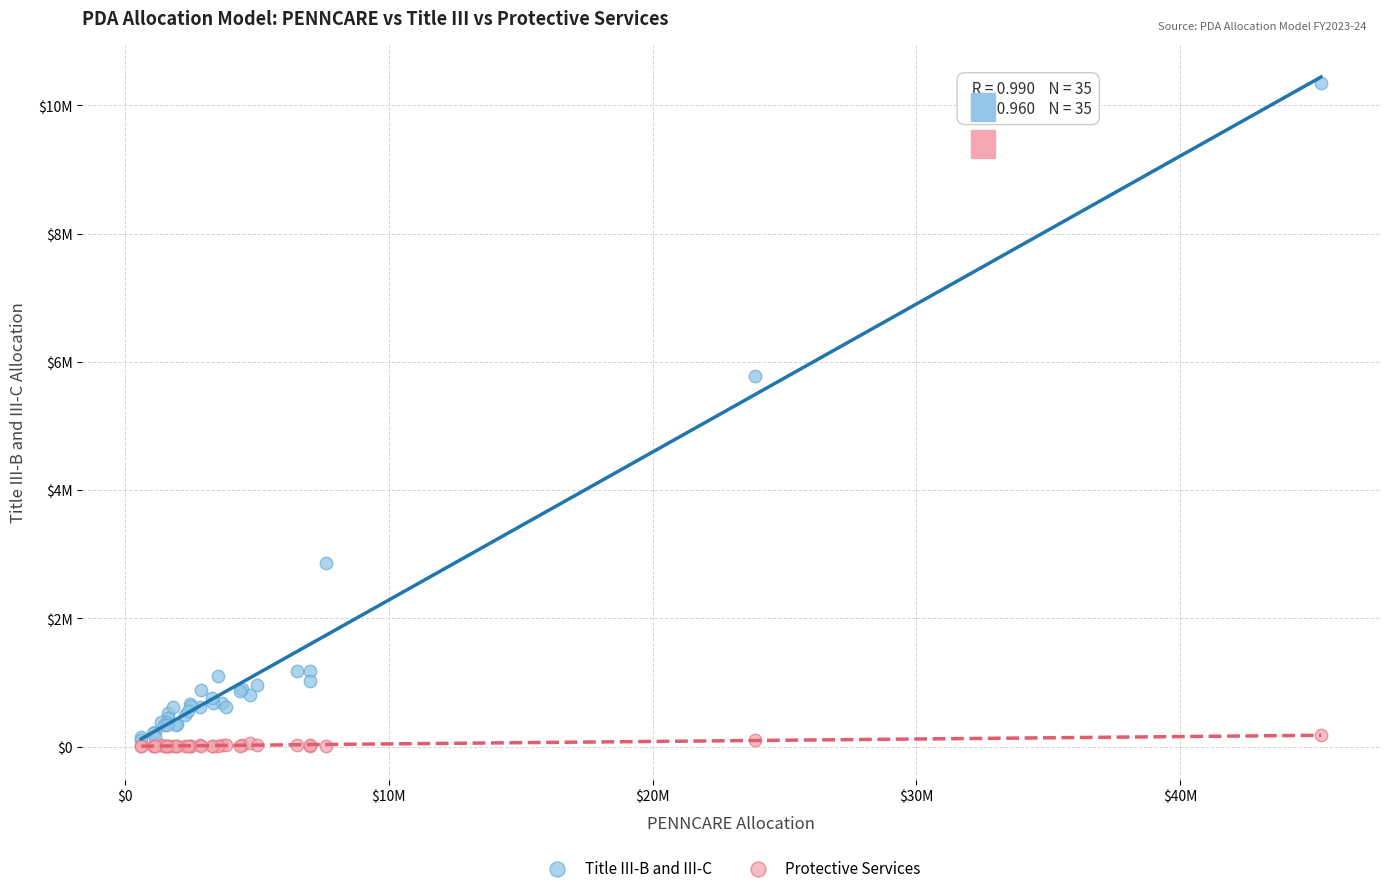

Which series has the largest Y range (max minus min)?

Title III-B and III-C